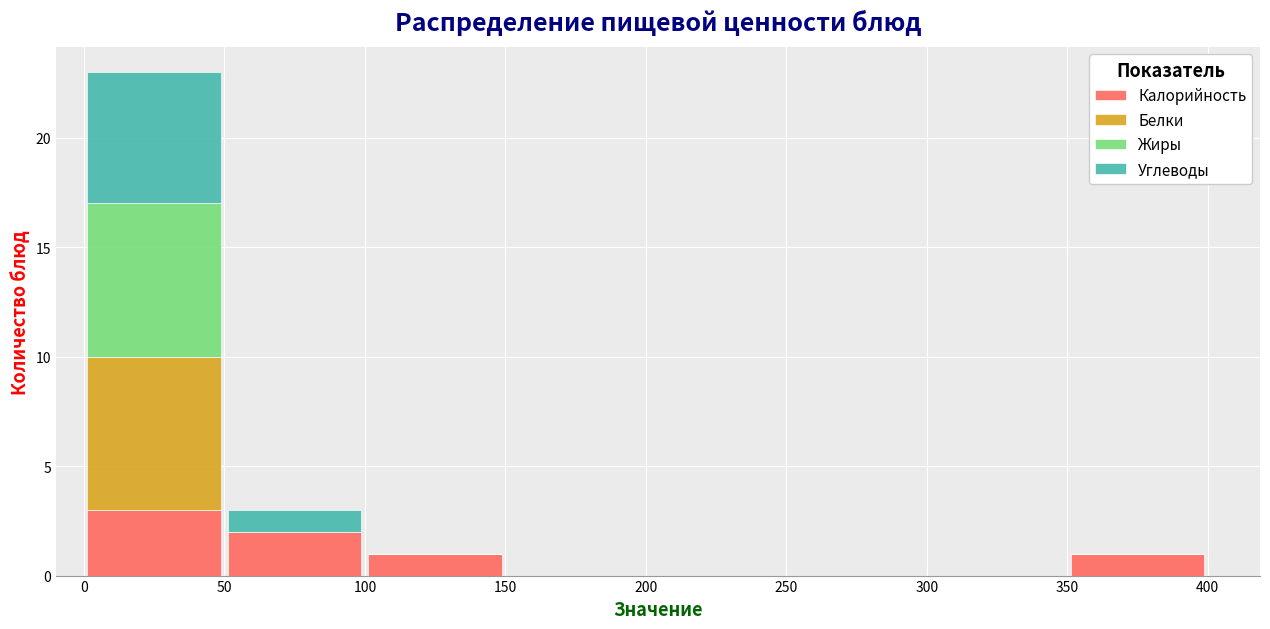

Reading left to right, list every stacked bar in this chart as the range it spans on the x-axis followed by its total height. The values are not printed on the chart, so give them approximately, as read against the axis.

0 to 50: 23
50 to 100: 3
100 to 150: 1
150 to 200: 0
200 to 250: 0
250 to 300: 0
300 to 350: 0
350 to 400: 1